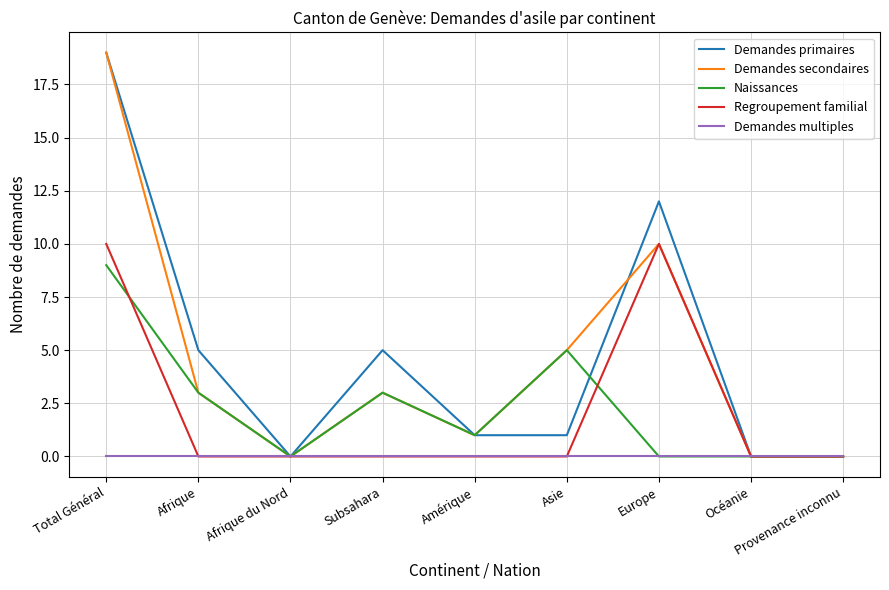

At which category does Demandes primaires reach its first local peak?

Subsahara